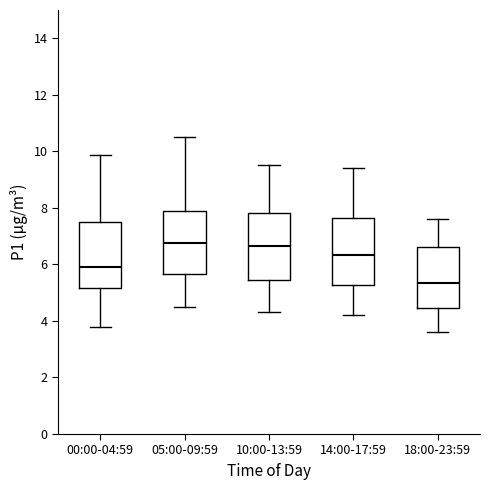

Reading left to right, transcribe this box plot: for each box, give where its median line is, the range the box spans, and where its two whiskers end, as read against the y-axis. The values are not printed on the chart, so give them approximately, as read against the axis.

00:00-04:59: median 6.0, box 5.2 to 7.4, whiskers 3.8 to 9.8
05:00-09:59: median 6.8, box 5.6 to 7.8, whiskers 4.6 to 10.6
10:00-13:59: median 6.6, box 5.4 to 7.8, whiskers 4.4 to 9.6
14:00-17:59: median 6.4, box 5.2 to 7.6, whiskers 4.2 to 9.4
18:00-23:59: median 5.4, box 4.4 to 6.6, whiskers 3.6 to 7.6